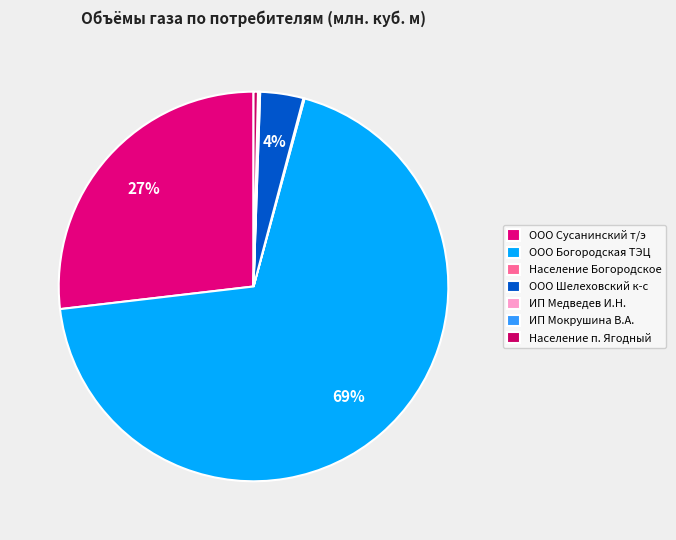

How many slices are in this pie chart?

7